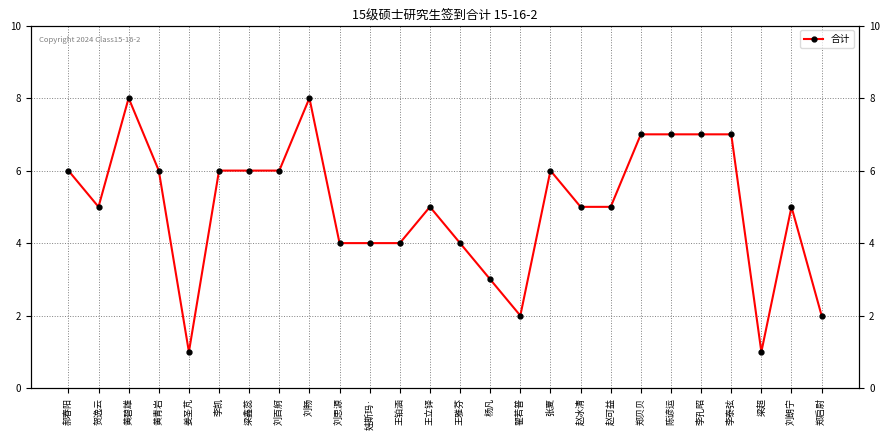

True or false: there are more than 0 points higher than both neighbors.

True